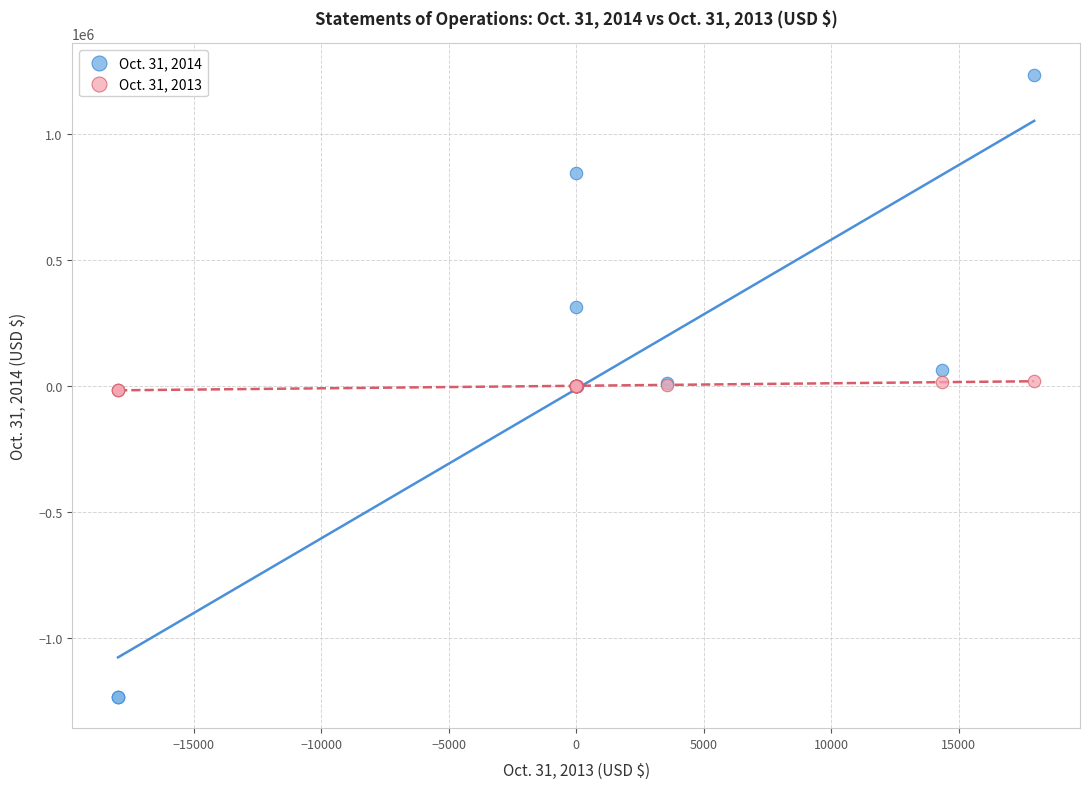

Which series reaches the maximum Y coordinate?

Oct. 31, 2014